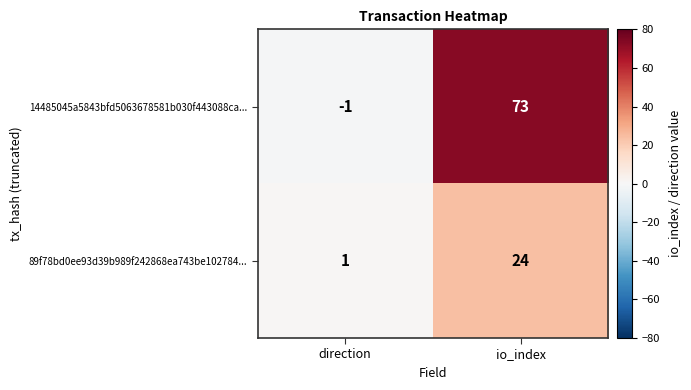

What is the sum of the 14485045a5843bfd5063678581b030f443088ca... values at direction and io_index?

72